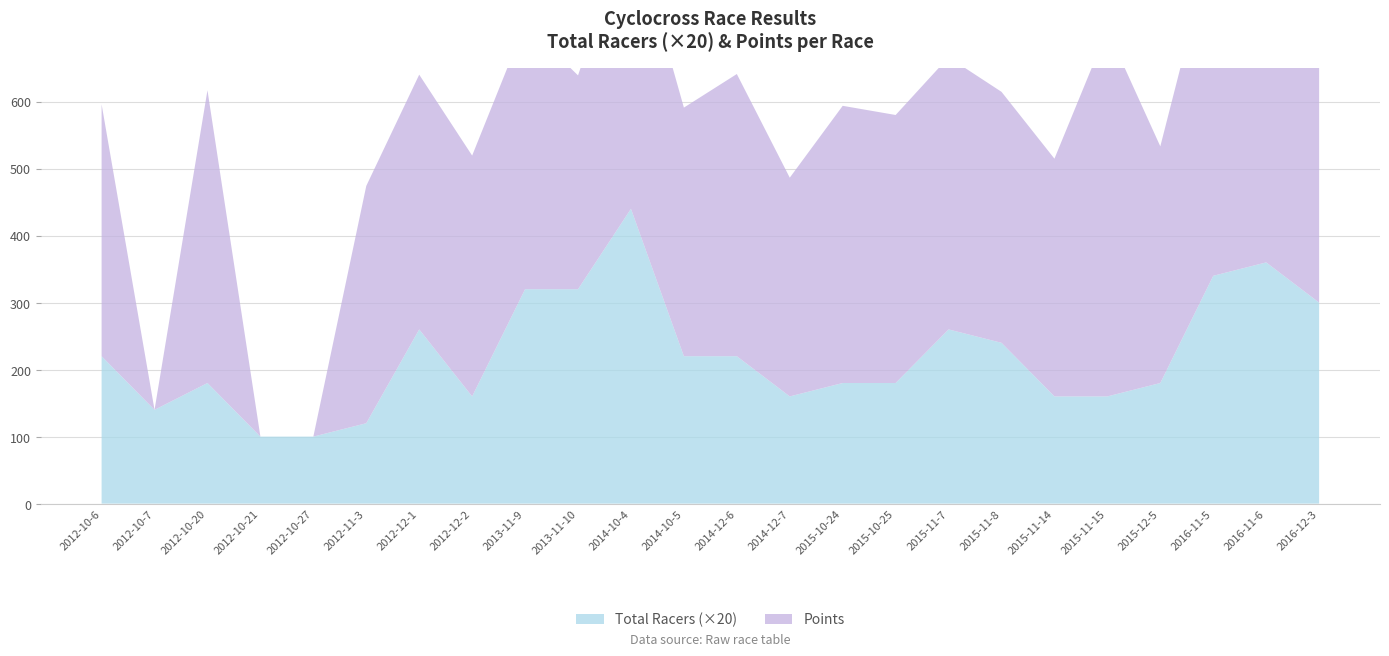

Reading left to right, what are all the values shown in this chart?

Total Racers: 2012-10-6=11.0	2012-10-7=7.0	2012-10-20=9.0	2012-10-21=5.0	2012-10-27=5.0	2012-11-3=6.0	2012-12-1=13.0	2012-12-2=8.0	2013-11-9=16.0	2013-11-10=16.0	2014-10-4=22.0	2014-10-5=11.0	2014-12-6=11.0	2014-12-7=8.0	2015-10-24=9.0	2015-10-25=9.0	2015-11-7=13.0	2015-11-8=12.0	2015-11-14=8.0	2015-11-15=8.0	2015-12-5=9.0	2016-11-5=17.0	2016-11-6=18.0	2016-12-3=15.0
Points: 2012-10-6=376.0	2012-10-7=0.0	2012-10-20=436.9	2012-10-21=0.0	2012-10-27=0.0	2012-11-3=354.1	2012-12-1=380.2	2012-12-2=359.4	2013-11-9=396.1	2013-11-10=319.1	2014-10-4=430.9	2014-10-5=371.0	2014-12-6=421.1	2014-12-7=326.4	2015-10-24=413.7	2015-10-25=400.0	2015-11-7=406.2	2015-11-8=374.6	2015-11-14=354.8	2015-11-15=547.2	2015-12-5=353.2	2016-11-5=502.5	2016-11-6=475.4	2016-12-3=465.7